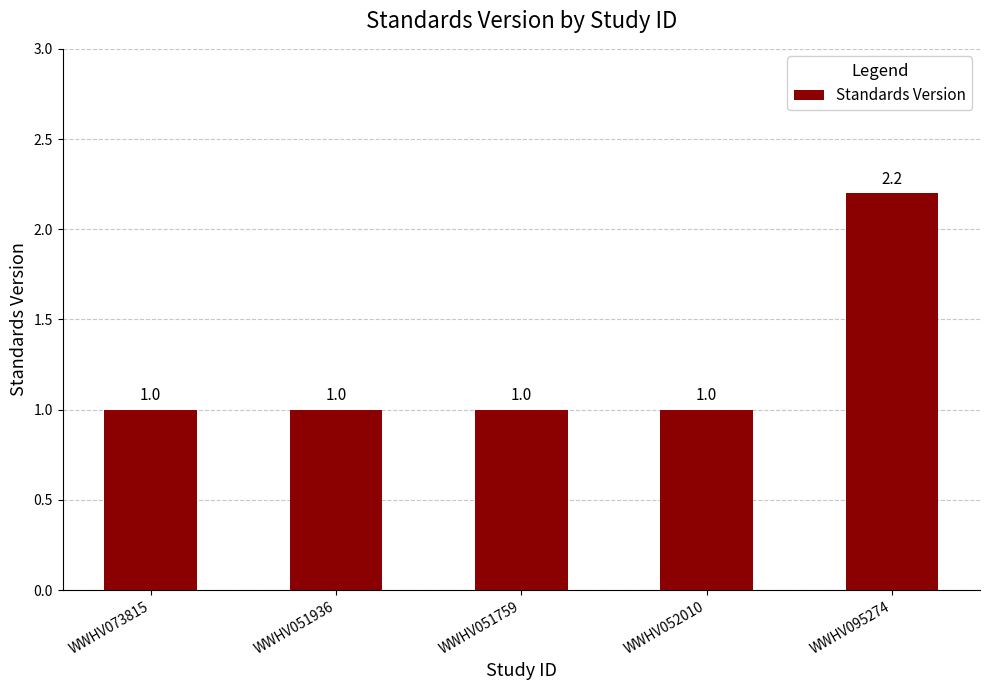

The chart shows a value of 0.3 at WWHV073815. True or false?

False